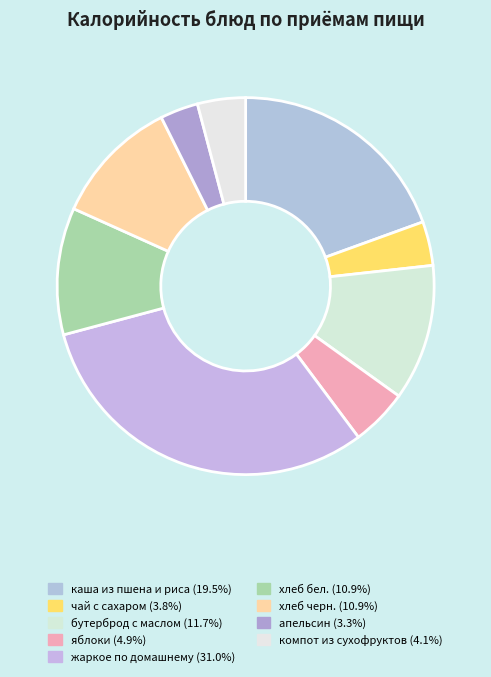

Is it true that компот из сухофруктов is 4% of the pie?

True